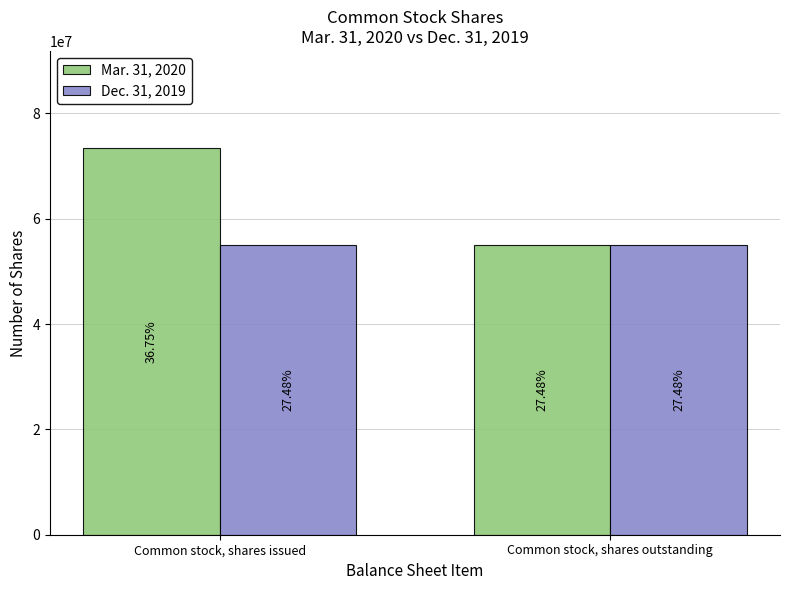

At how many categories does at least one series exceed 66810521?

1